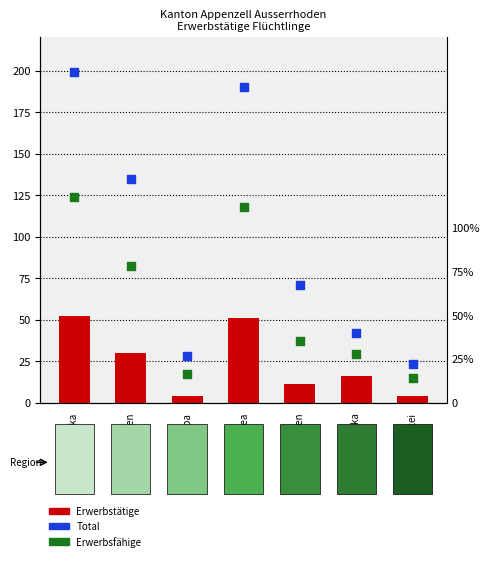

Which series has the widest spread of Y values?

Total